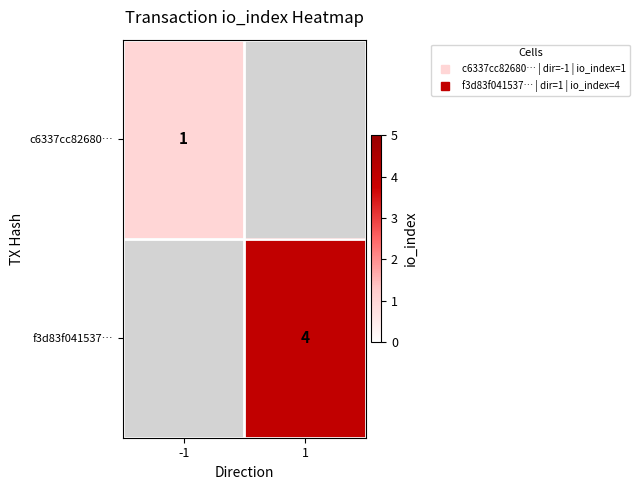

Which series has the largest range (max minus min)?

c6337cc82680…